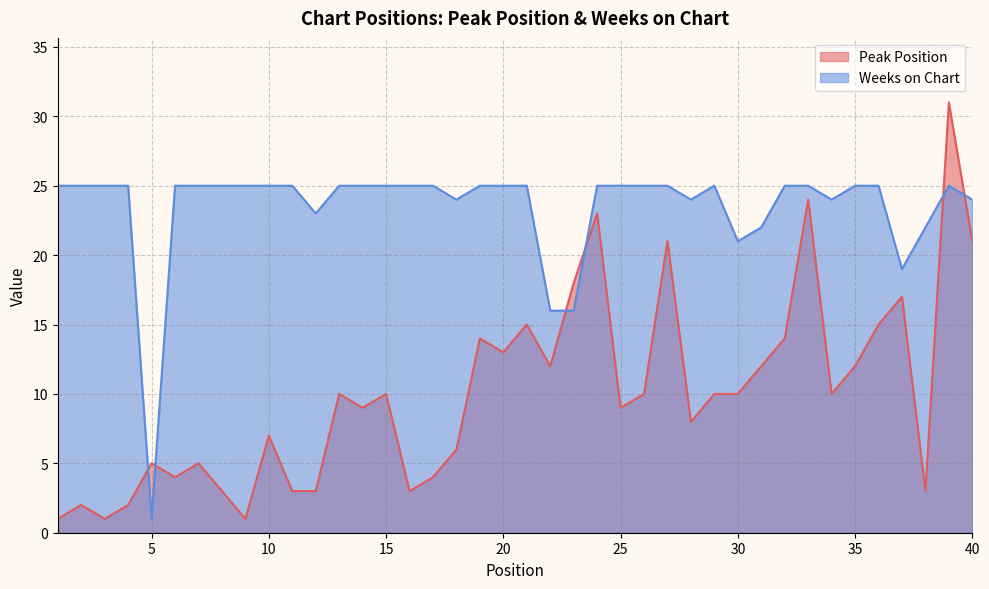

The value of Peak Position at 30 is 10. True or false?

True